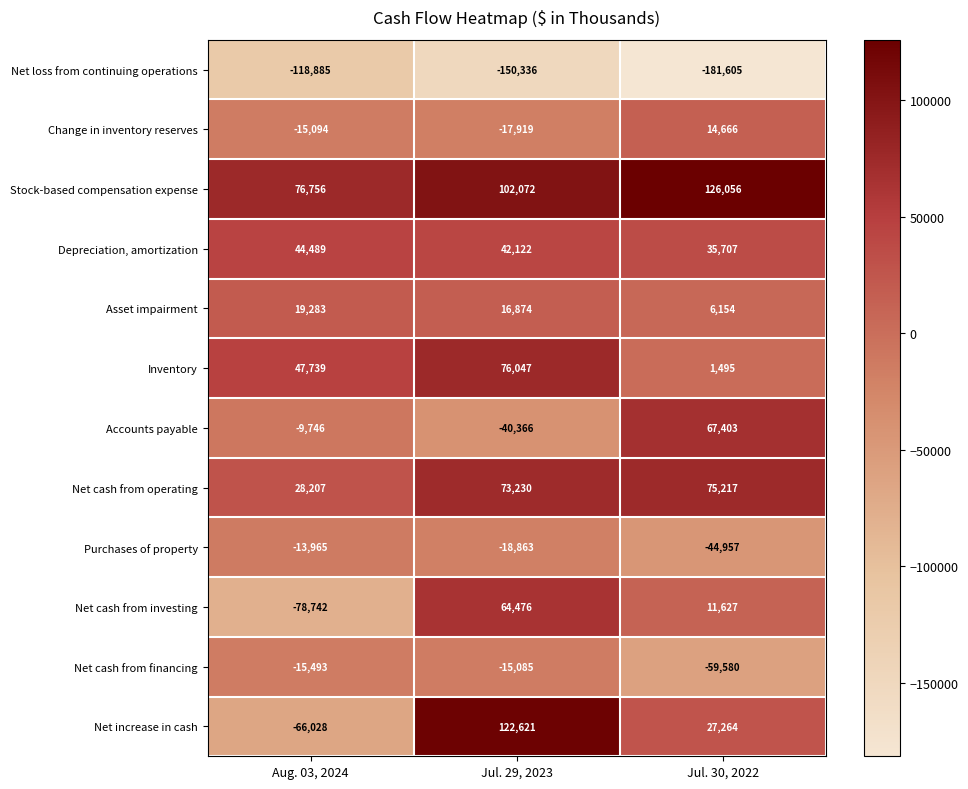

Between Jul. 29, 2023 and Jul. 30, 2022, which series saw the biggest shift?

Accounts payable